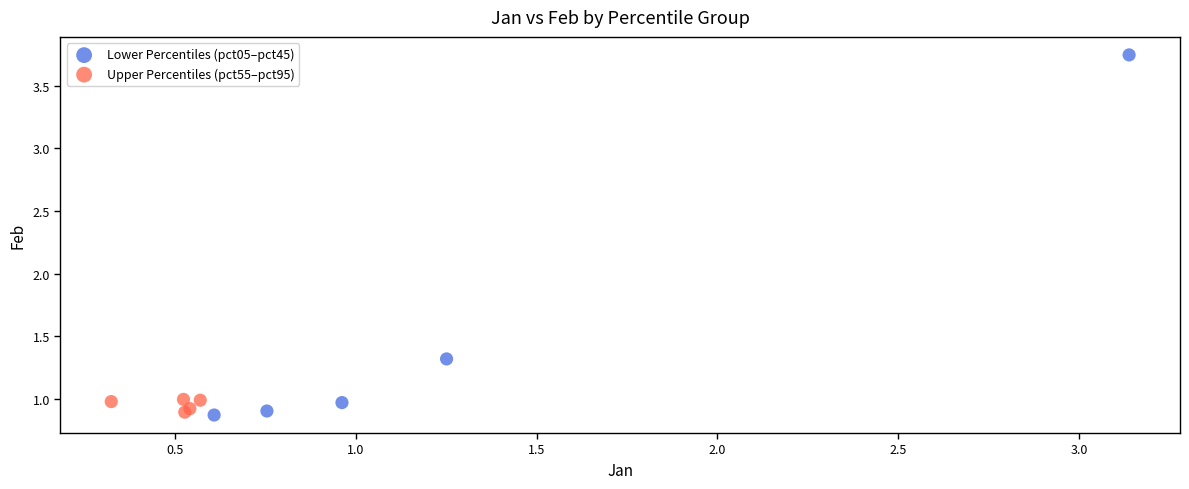

Which series has the largest Y range (max minus min)?

Lower Percentiles (pct05–pct45)